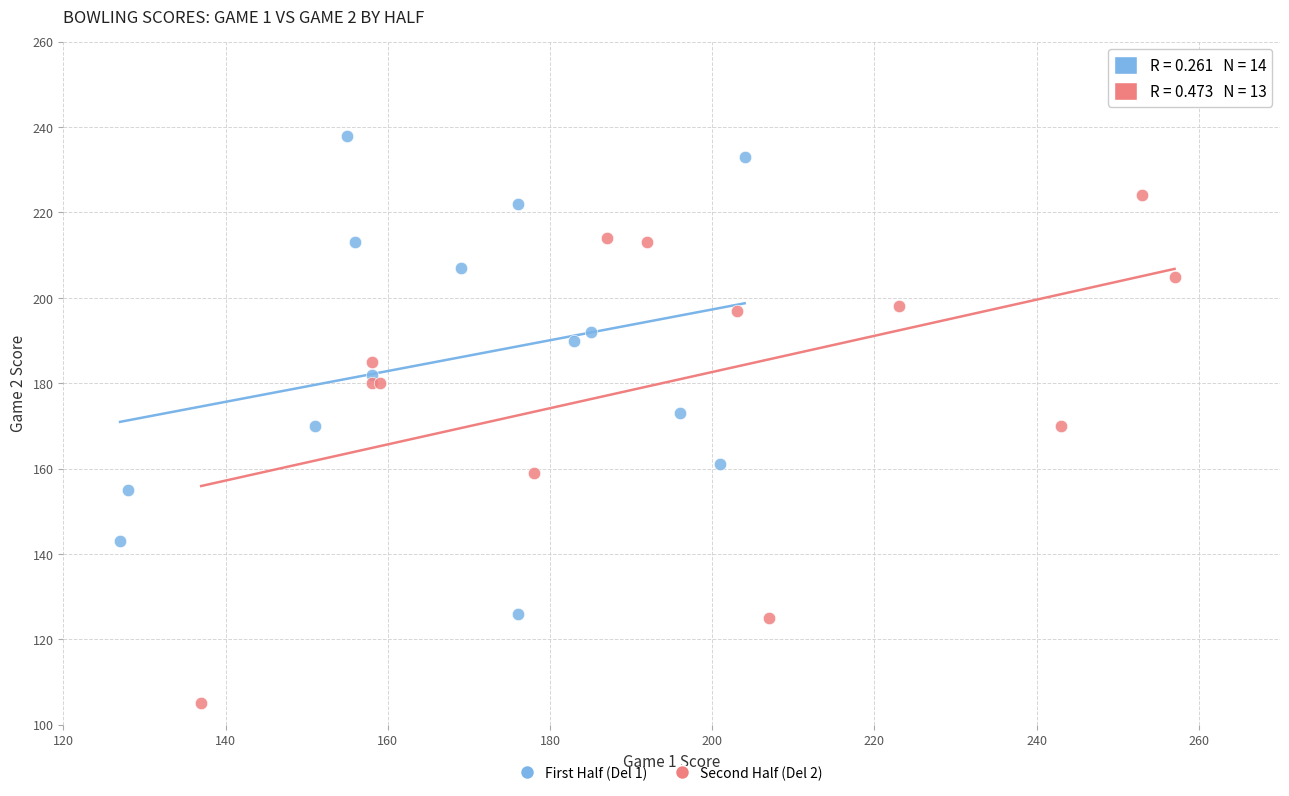

What are all the series names shown in the legend?

First Half (Del 1), Second Half (Del 2)